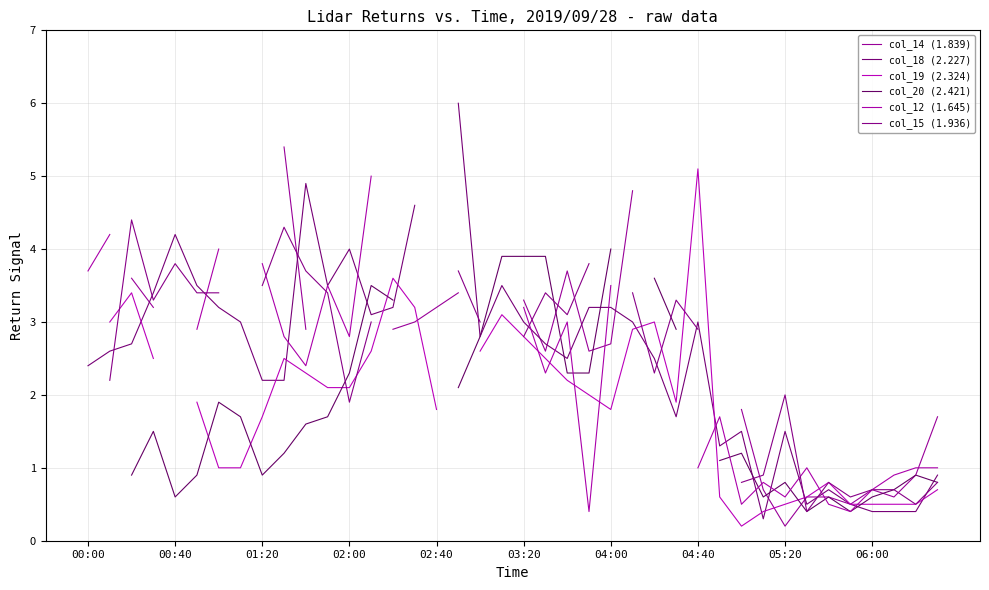

In col_19 (2.324), how many points are higher than both neighbors (excluding endpoints)?

7